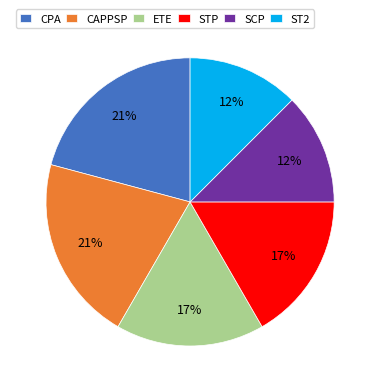

Is there any slice that represents more than half of the pie?

No